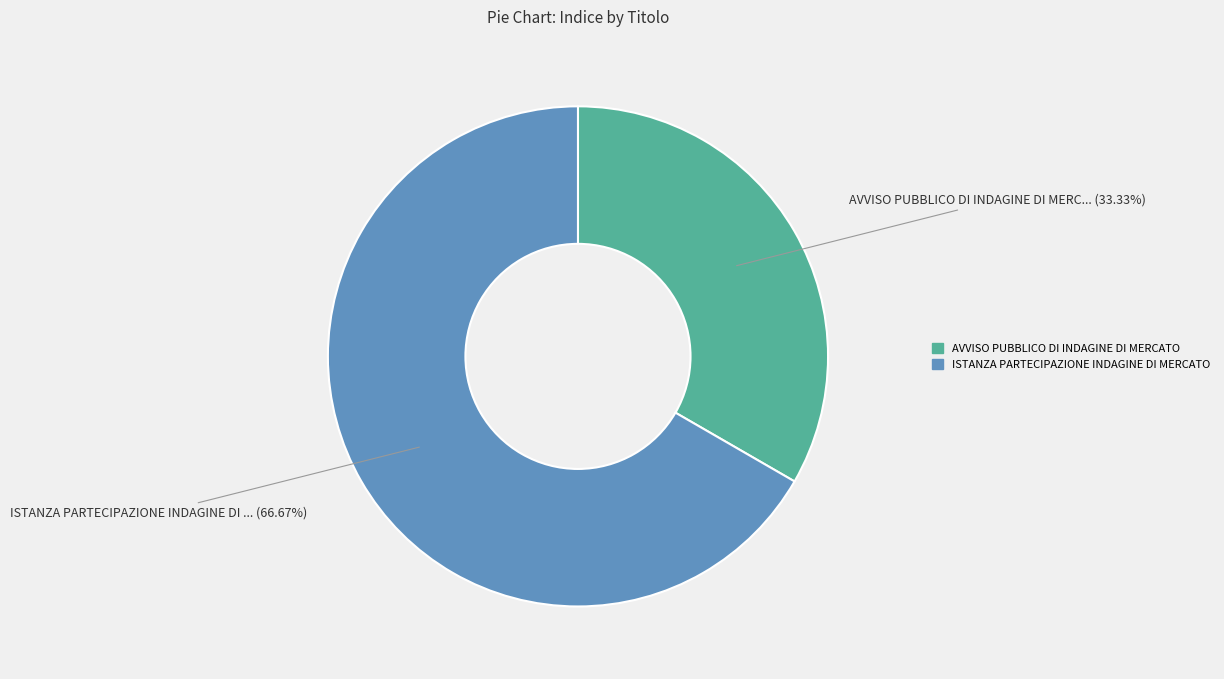

Which category has the biggest portion of the pie?

ISTANZA PARTECIPAZIONE INDAGINE DI MERCATO